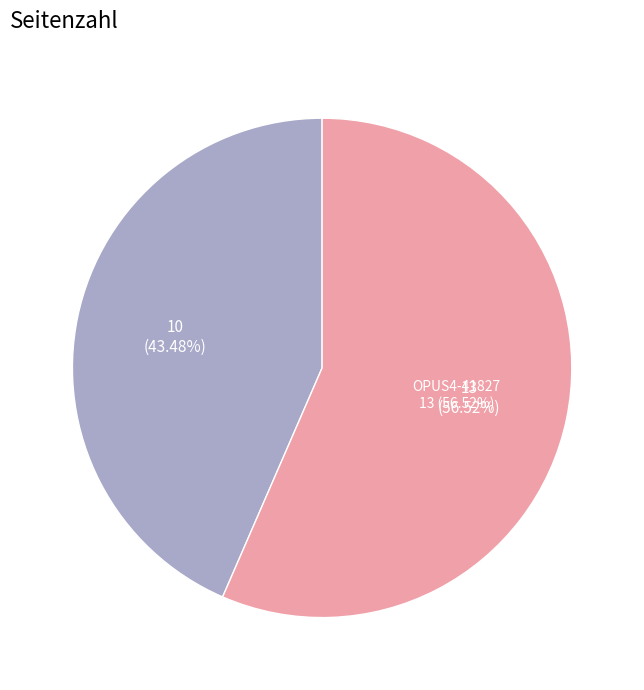

Is the sum of OPUS4-42311 and OPUS4-41827 greater than half?

Yes